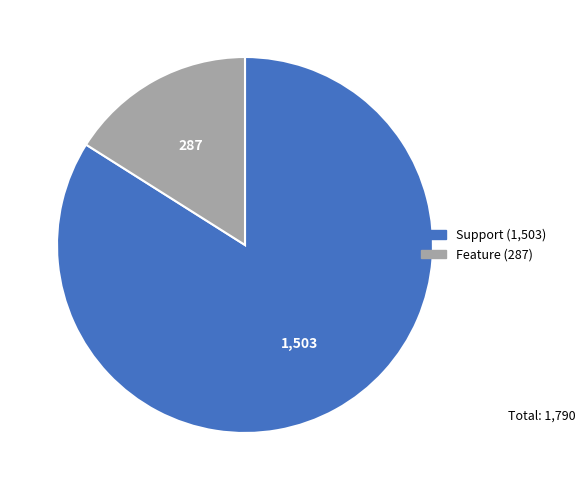

Is there a majority slice in this chart?

Yes